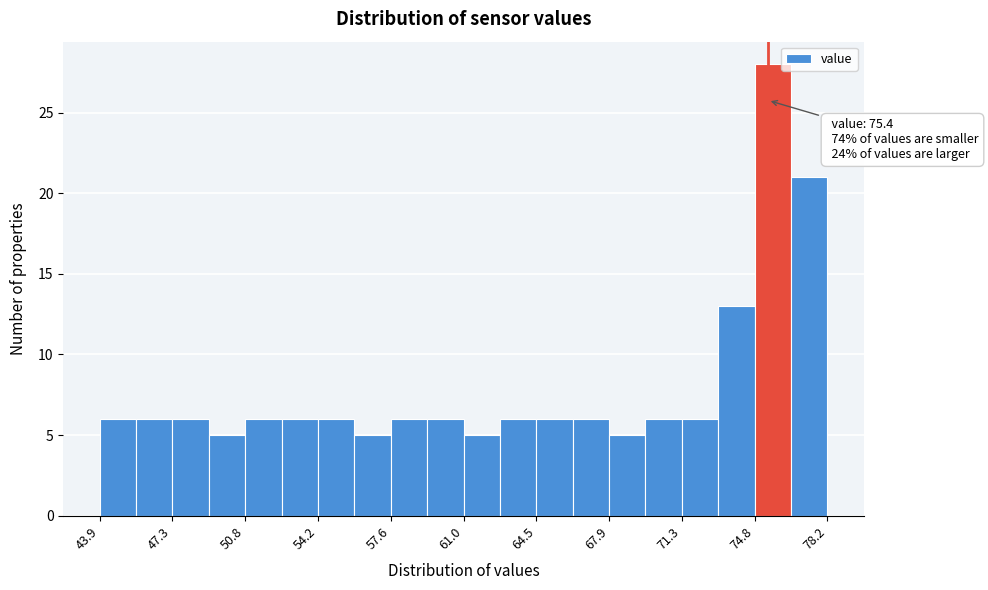

Read against the x-axis, roughly where is the centre of the tallest bar?

75.5